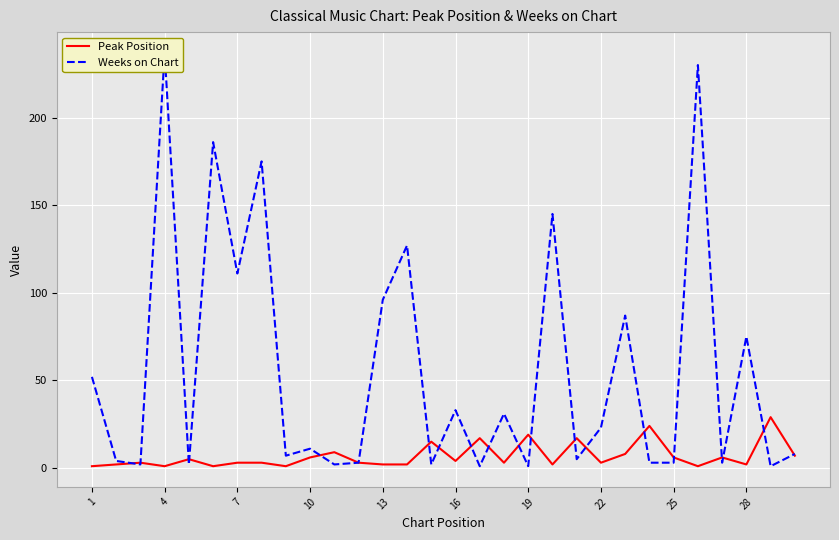

What value does the Peak Position series have at 22?

3